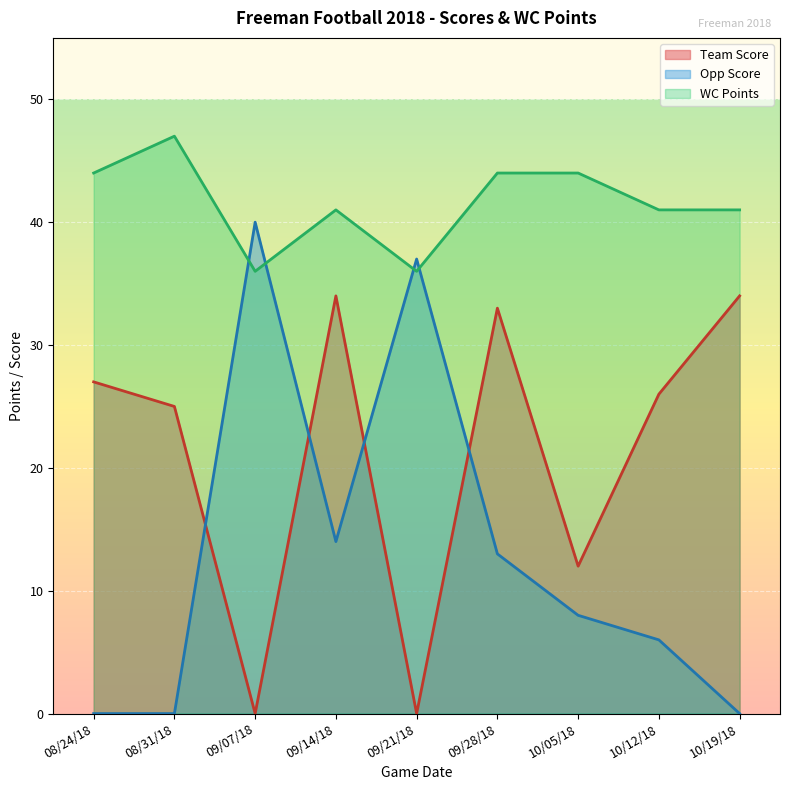

Where do WC Points and Opp Score first cross each other?

08/31/18 and 09/07/18